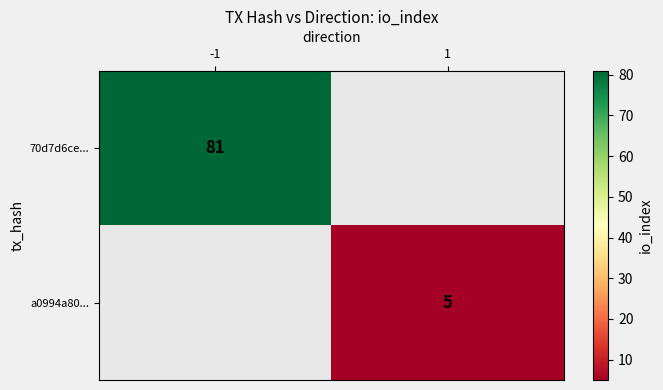

How many distinct data groups are displayed?

2